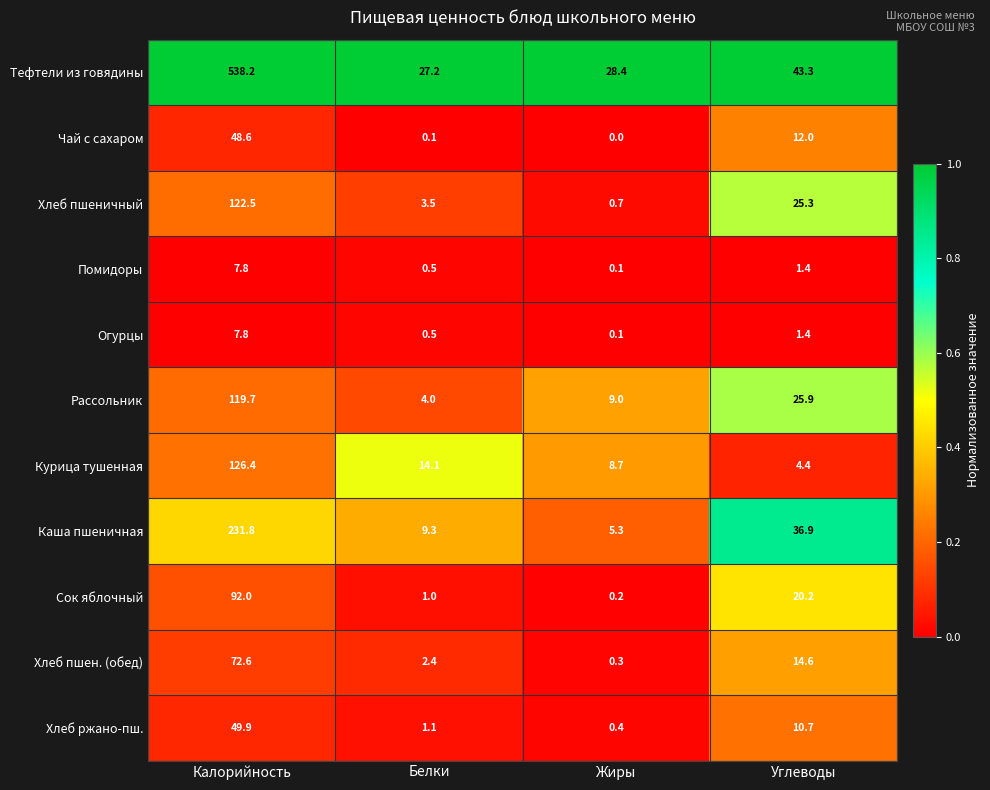

Where is Чай с сахаром nearest to the value 24?

Углеводы